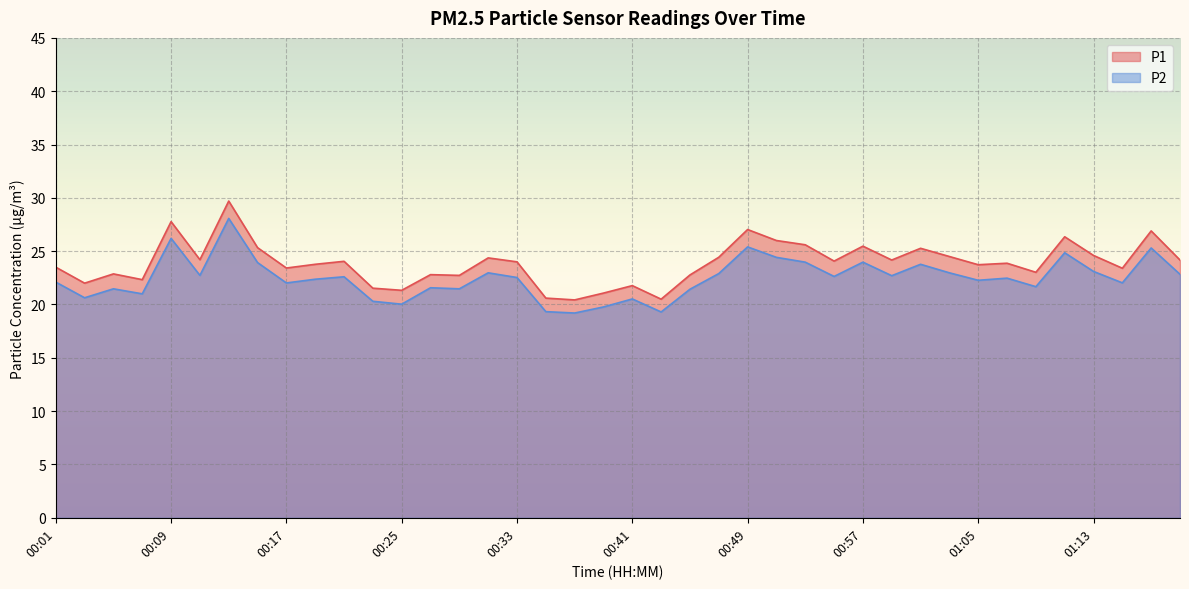

Which has a higher value, 00:35 or 00:09?

00:09